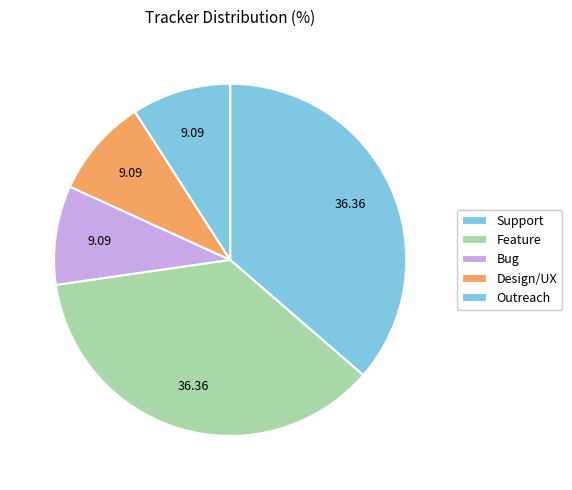

How many slices are in this pie chart?

5